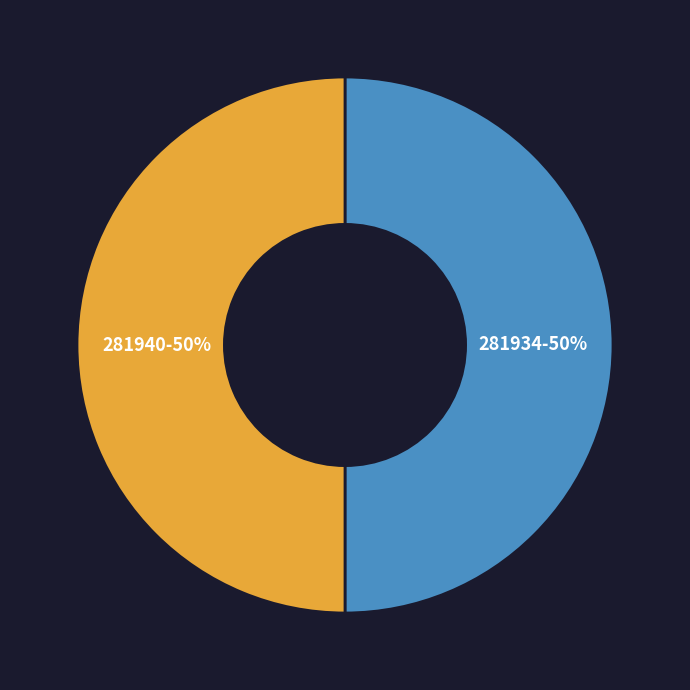

How many segments does this pie chart have?

2